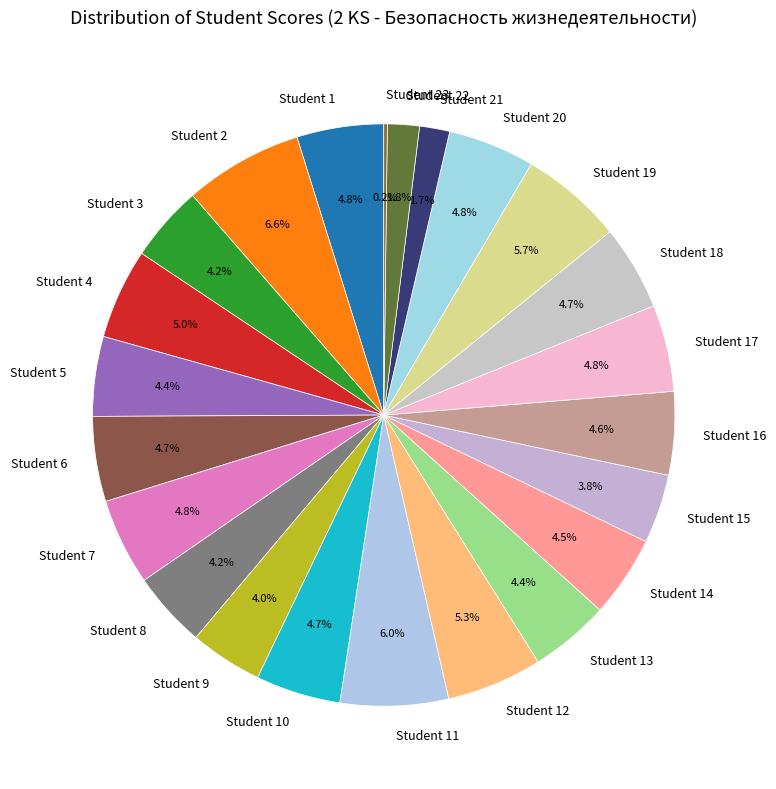

Which has a higher value, Student 12 or Student 8?

Student 12